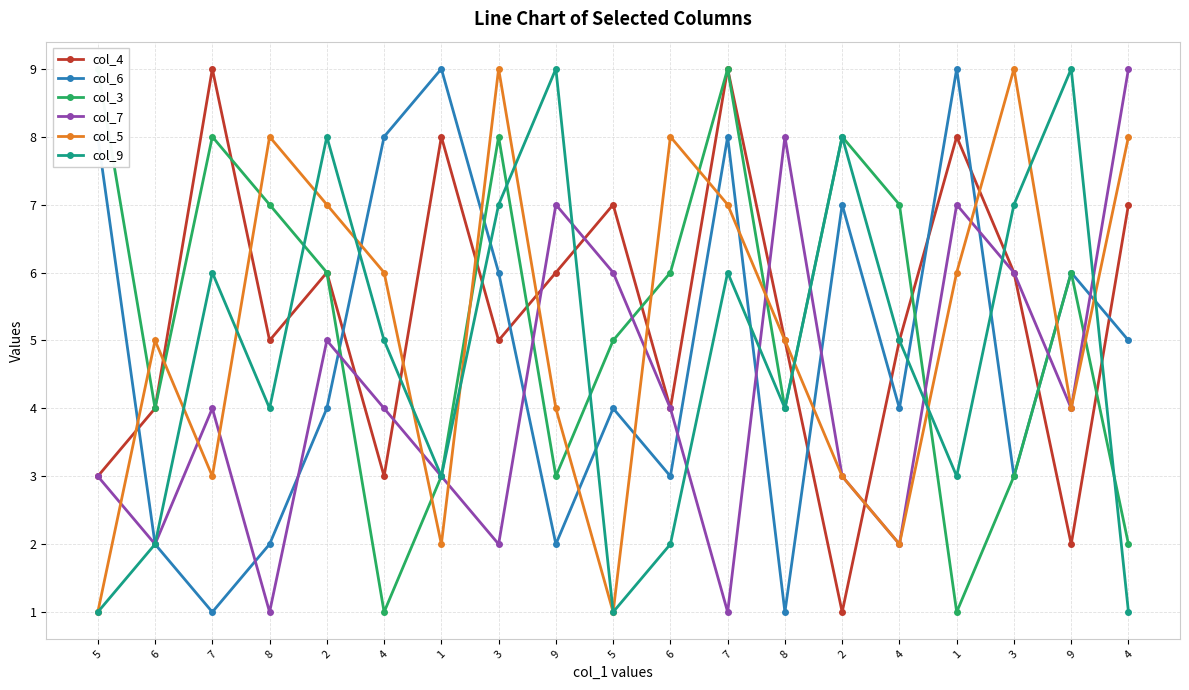

What is the approximate value of col_6 at 2?

7